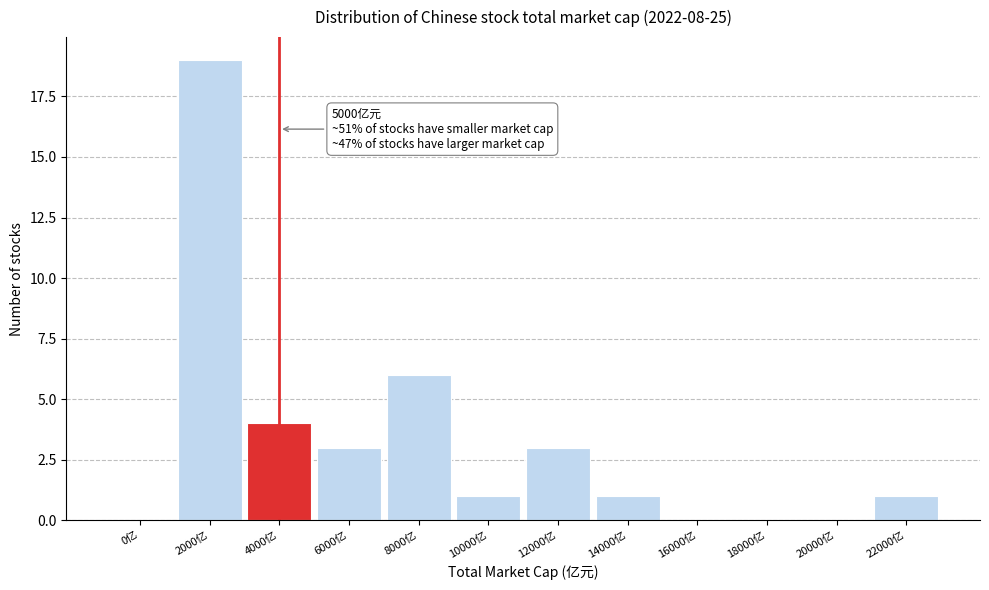

Reading right to left, extract all data points from this chart.

22000亿=1	20000亿=0	18000亿=0	16000亿=0	14000亿=1	12000亿=3	10000亿=1	8000亿=6	6000亿=3	4000亿=4	2000亿=19	0亿=0